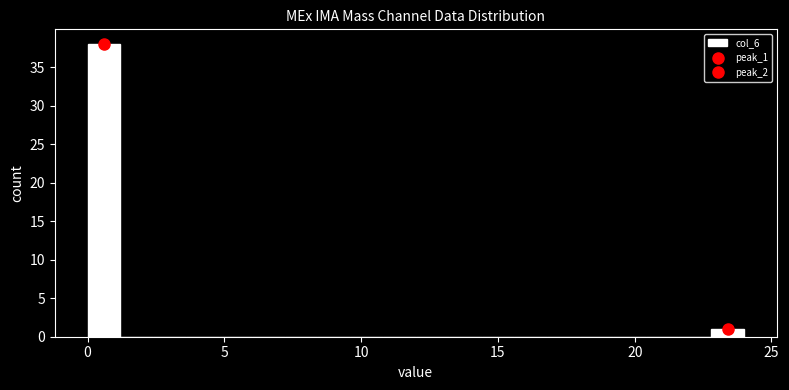

Around what value on the x-axis is the tallest bar? Give the approximate position of its centre, as read against the axis.

0.5